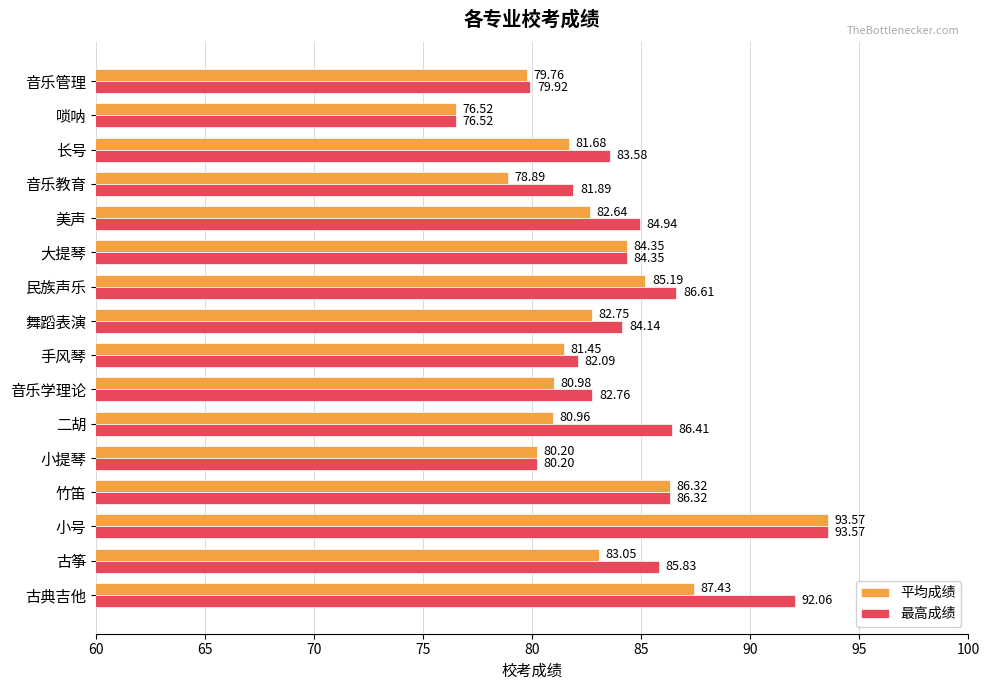

Which series changed the most between 古典吉他 and 长号?

最高成绩